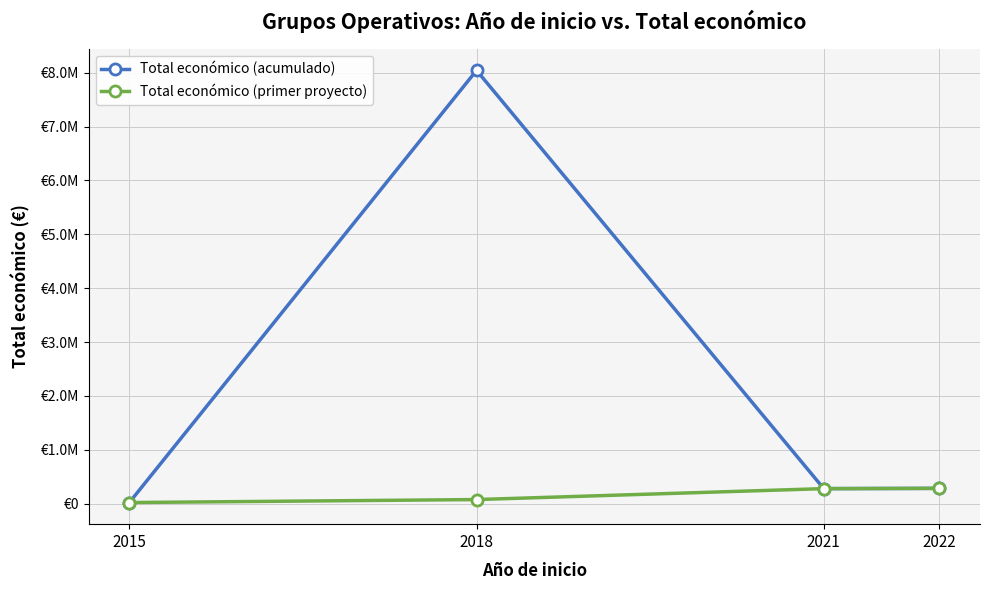

At which label does Total económico (primer proyecto) reach its peak?

2022